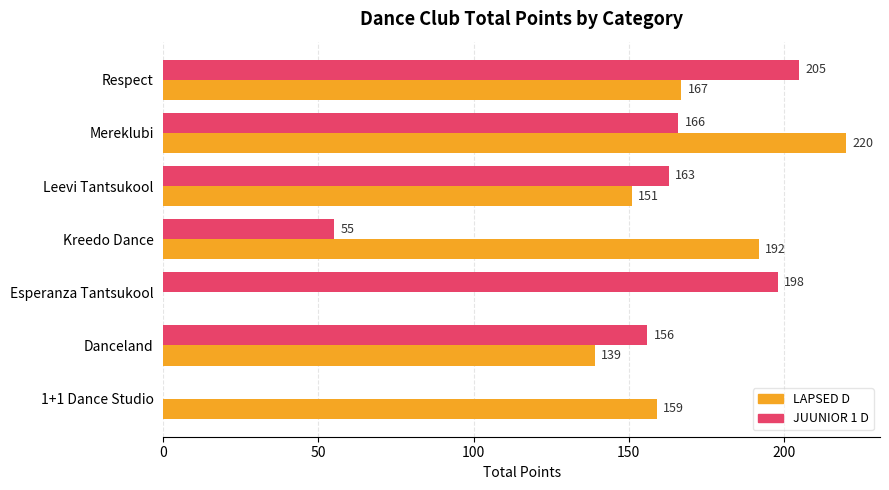

True or false: LAPSED D has a value of 61 at 1+1 Dance Studio.

False